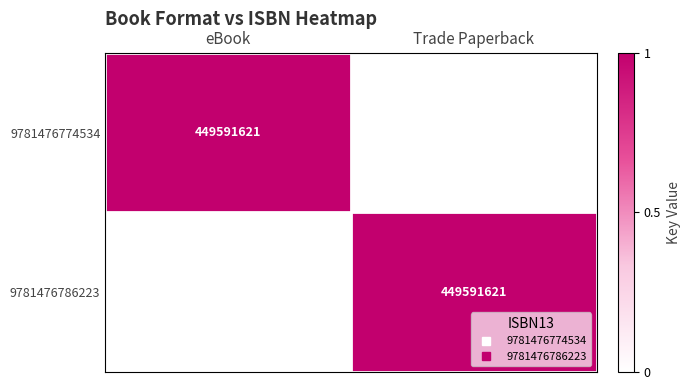

List the labels in order of 9781476786223 value, largest first.

Trade Paperback, eBook